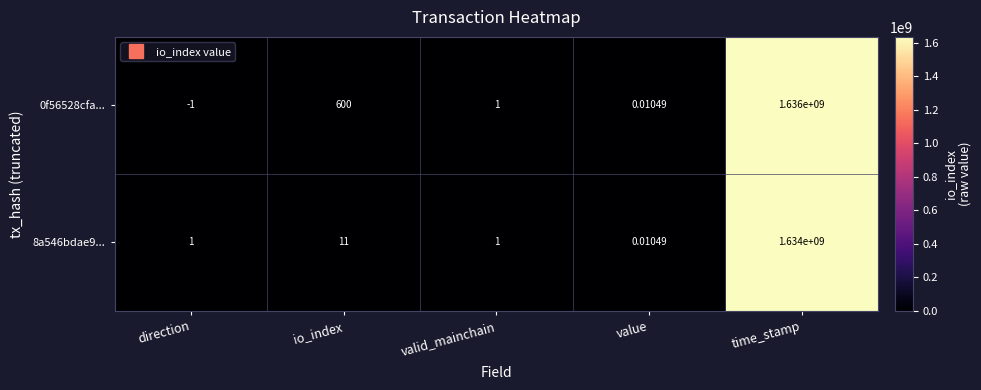

At which label does 0f56528cfa... first exceed 1?

io_index